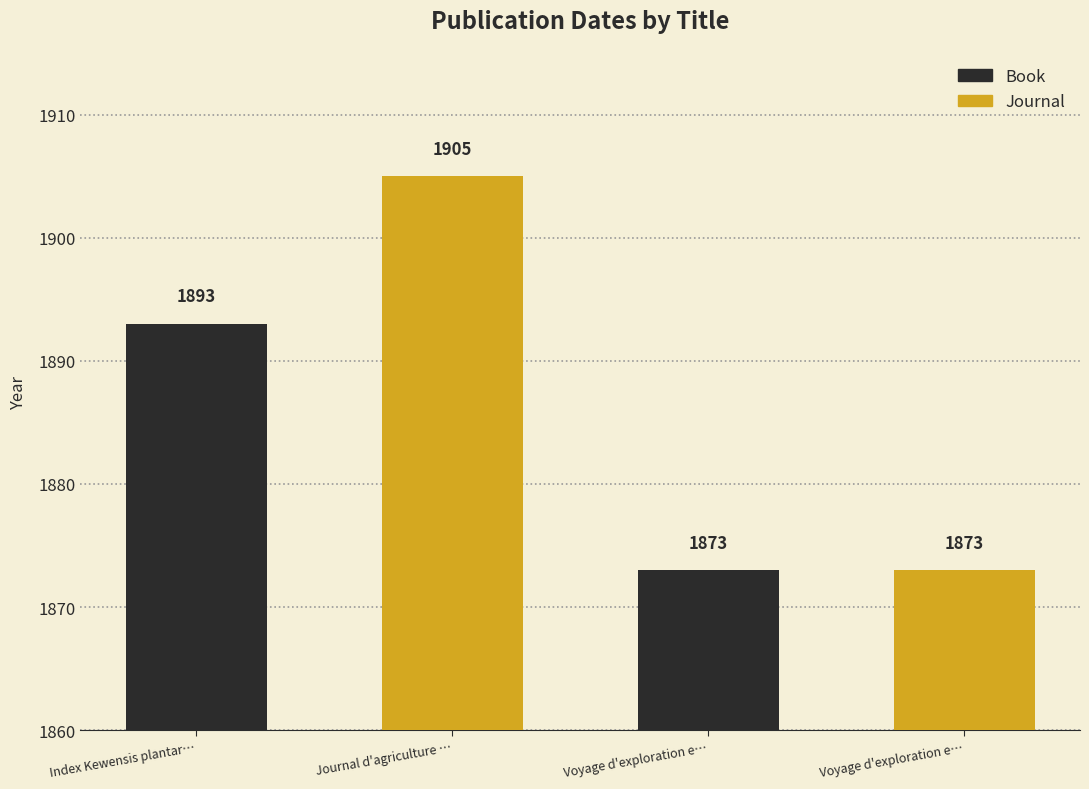

List the labels in order of value, smallest first.

Voyage d'exploration e…, Voyage d'exploration e…, Index Kewensis plantar…, Journal d'agriculture …